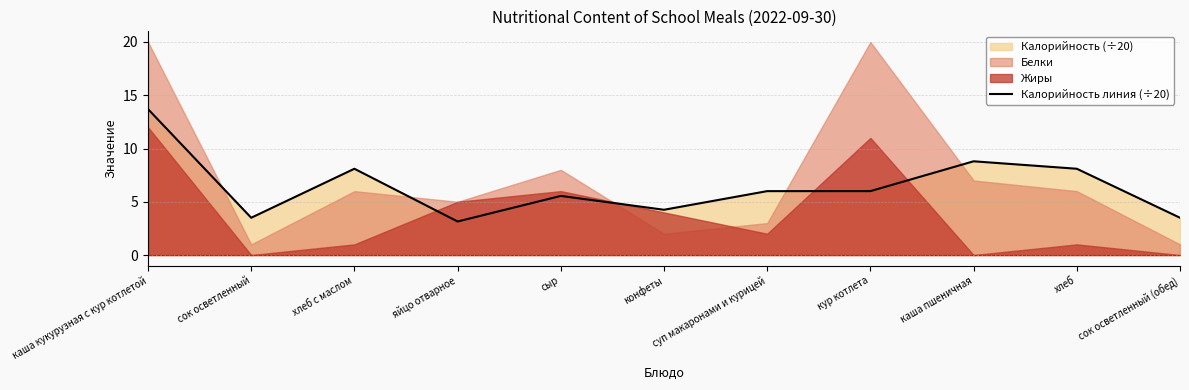

Rank the categories by value from highest to lowest.

каша кукурузная с кур котлетой, каша пшеничная, хлеб с маслом, хлеб, суп макаронами и курицей, кур котлета, сыр, конфеты, сок осветленный, сок осветленный (обед), яйцо отварное